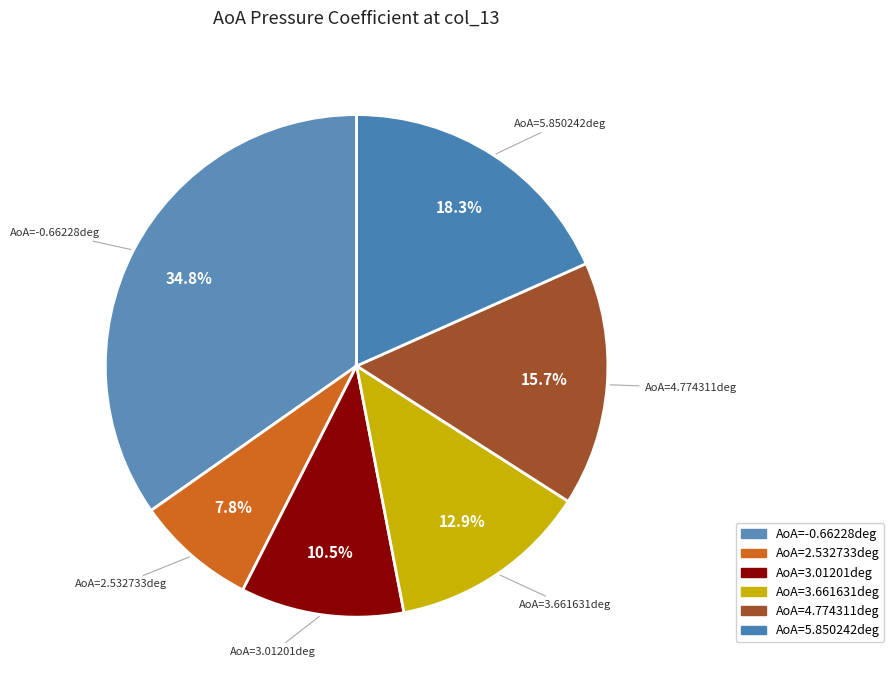

Does AoA=5.850242deg account for over 50% of the chart?

No